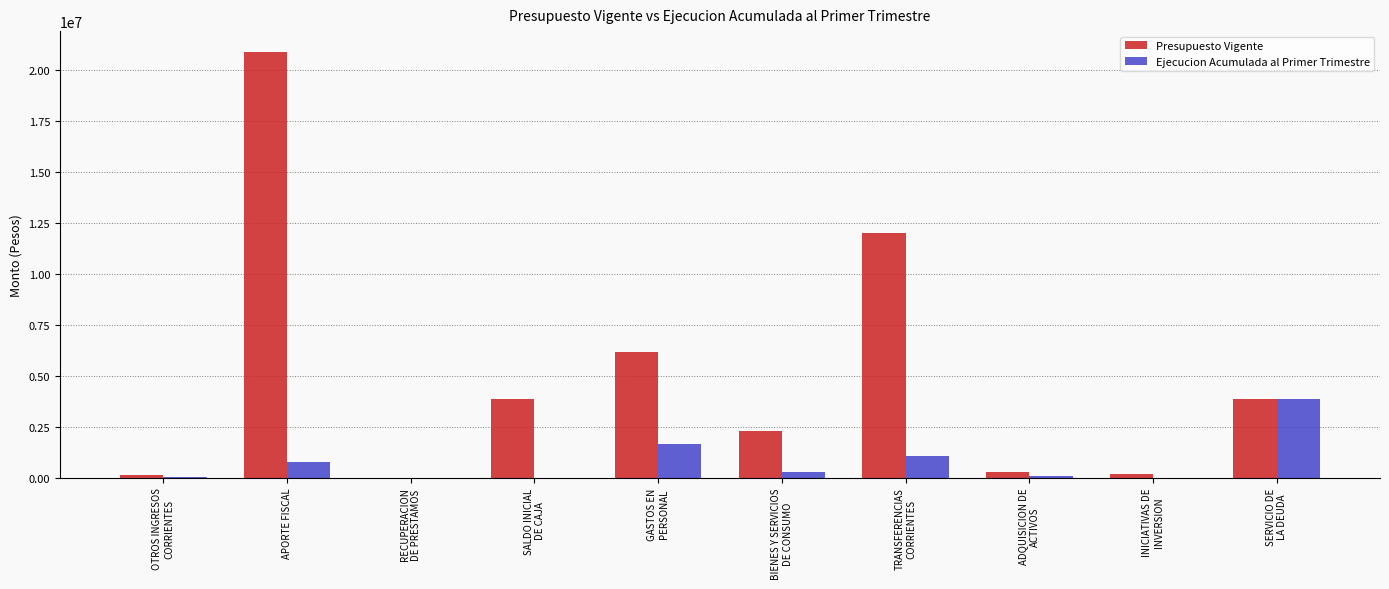

At which label is Ejecucion Acumulada al Primer Trimestre closest to 1929794?

GASTOS EN
PERSONAL